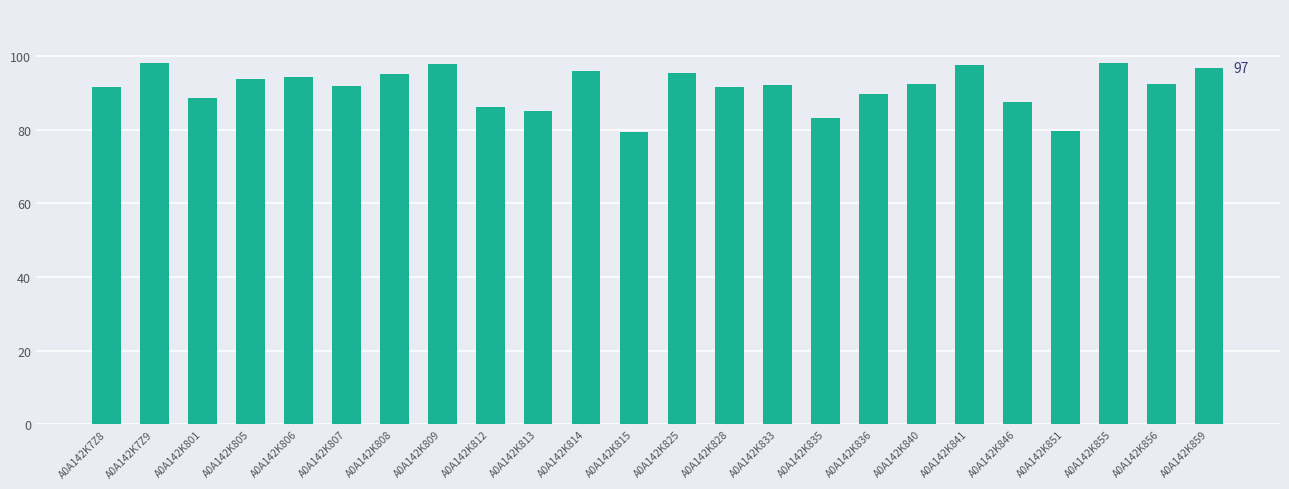

What is the sum of the values at A0A142K7Z8 and A0A142K841?

189.2